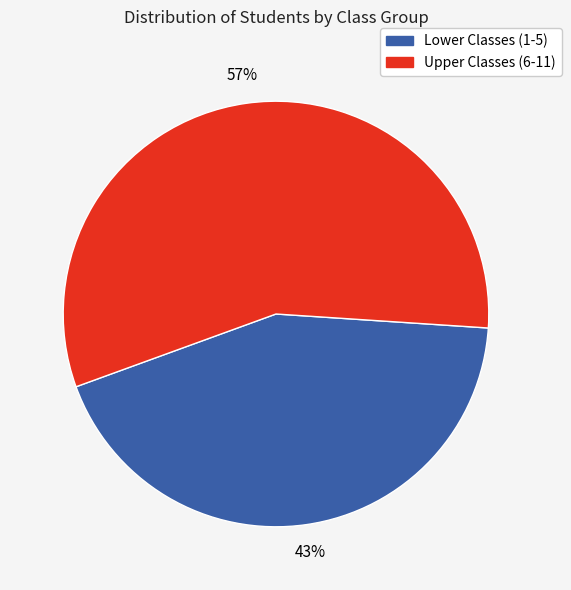

Does any single category account for the majority?

Yes